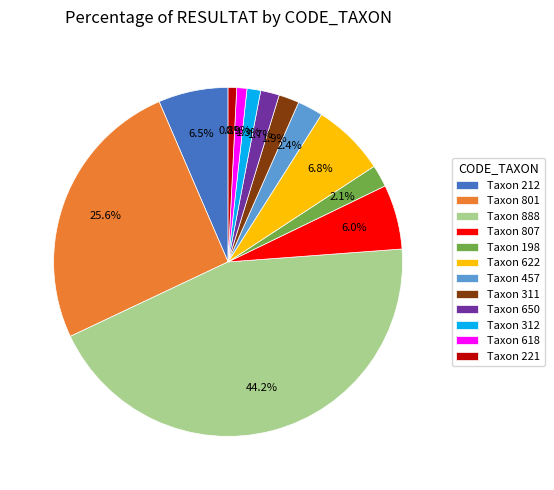

Which category has the biggest portion of the pie?

Taxon 888